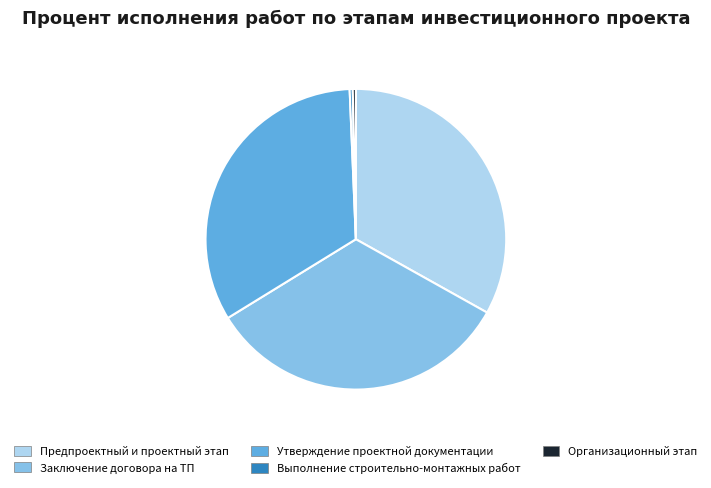

Does any single category account for the majority?

No